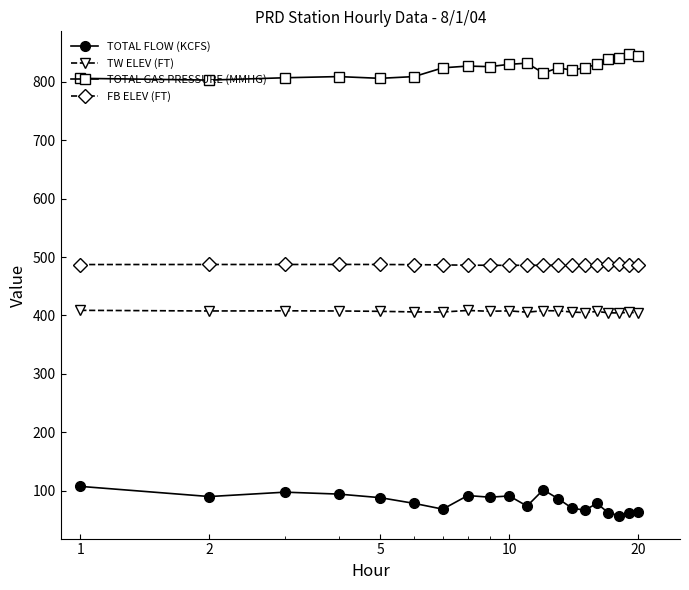

What is the smallest value displayed?

57.5